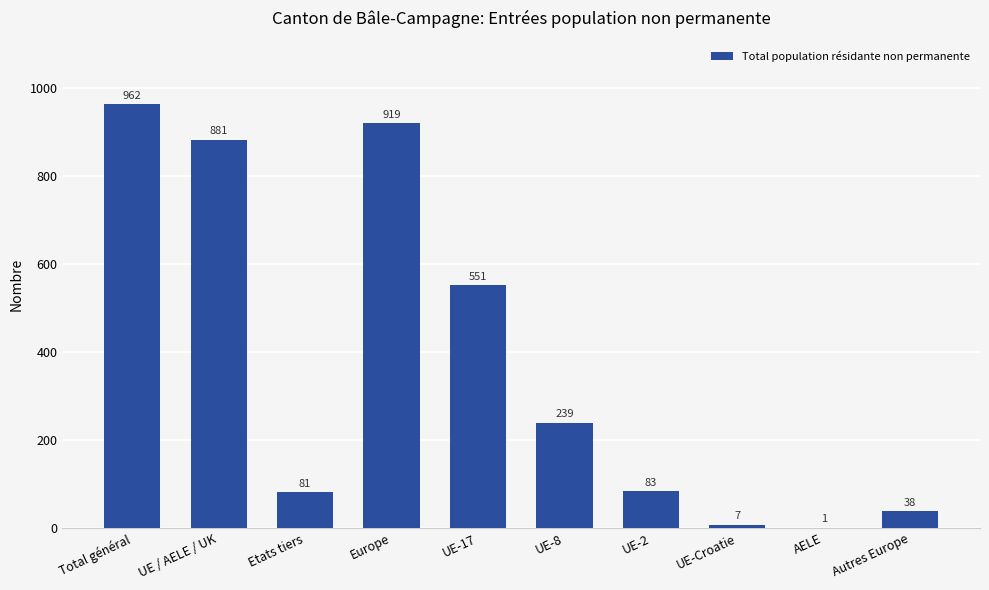

Approximately how many times larger is the value at UE-17 compared to UE-8?

2.3